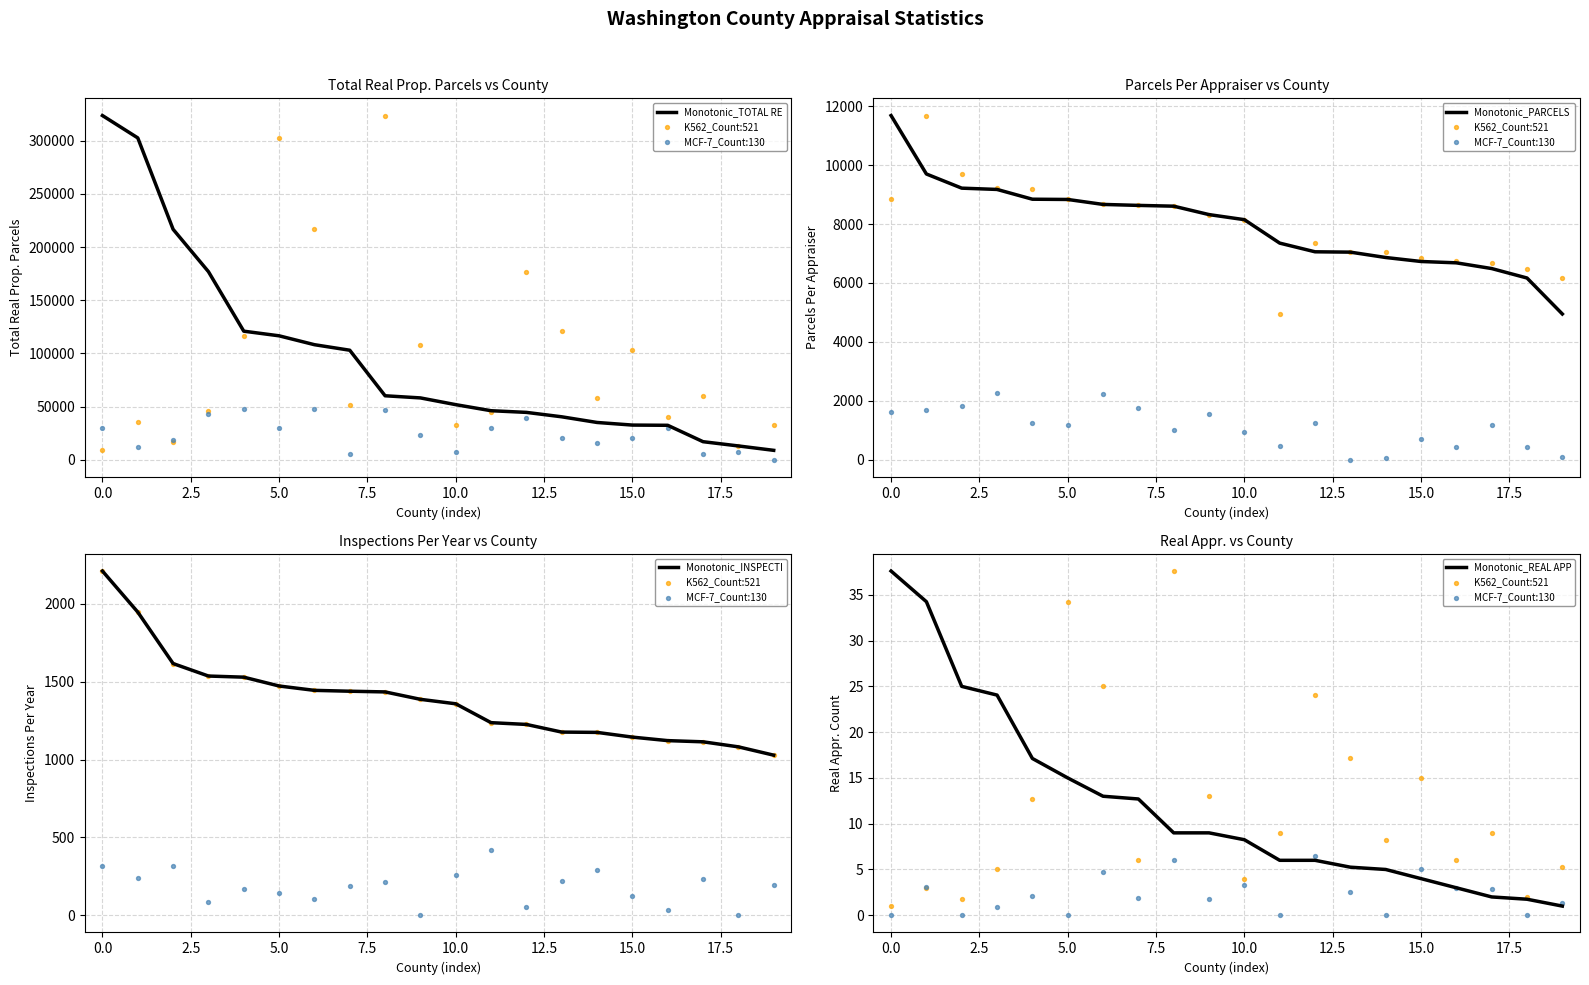

Which series contains the lowest Y value?

MCF-7_Count:130